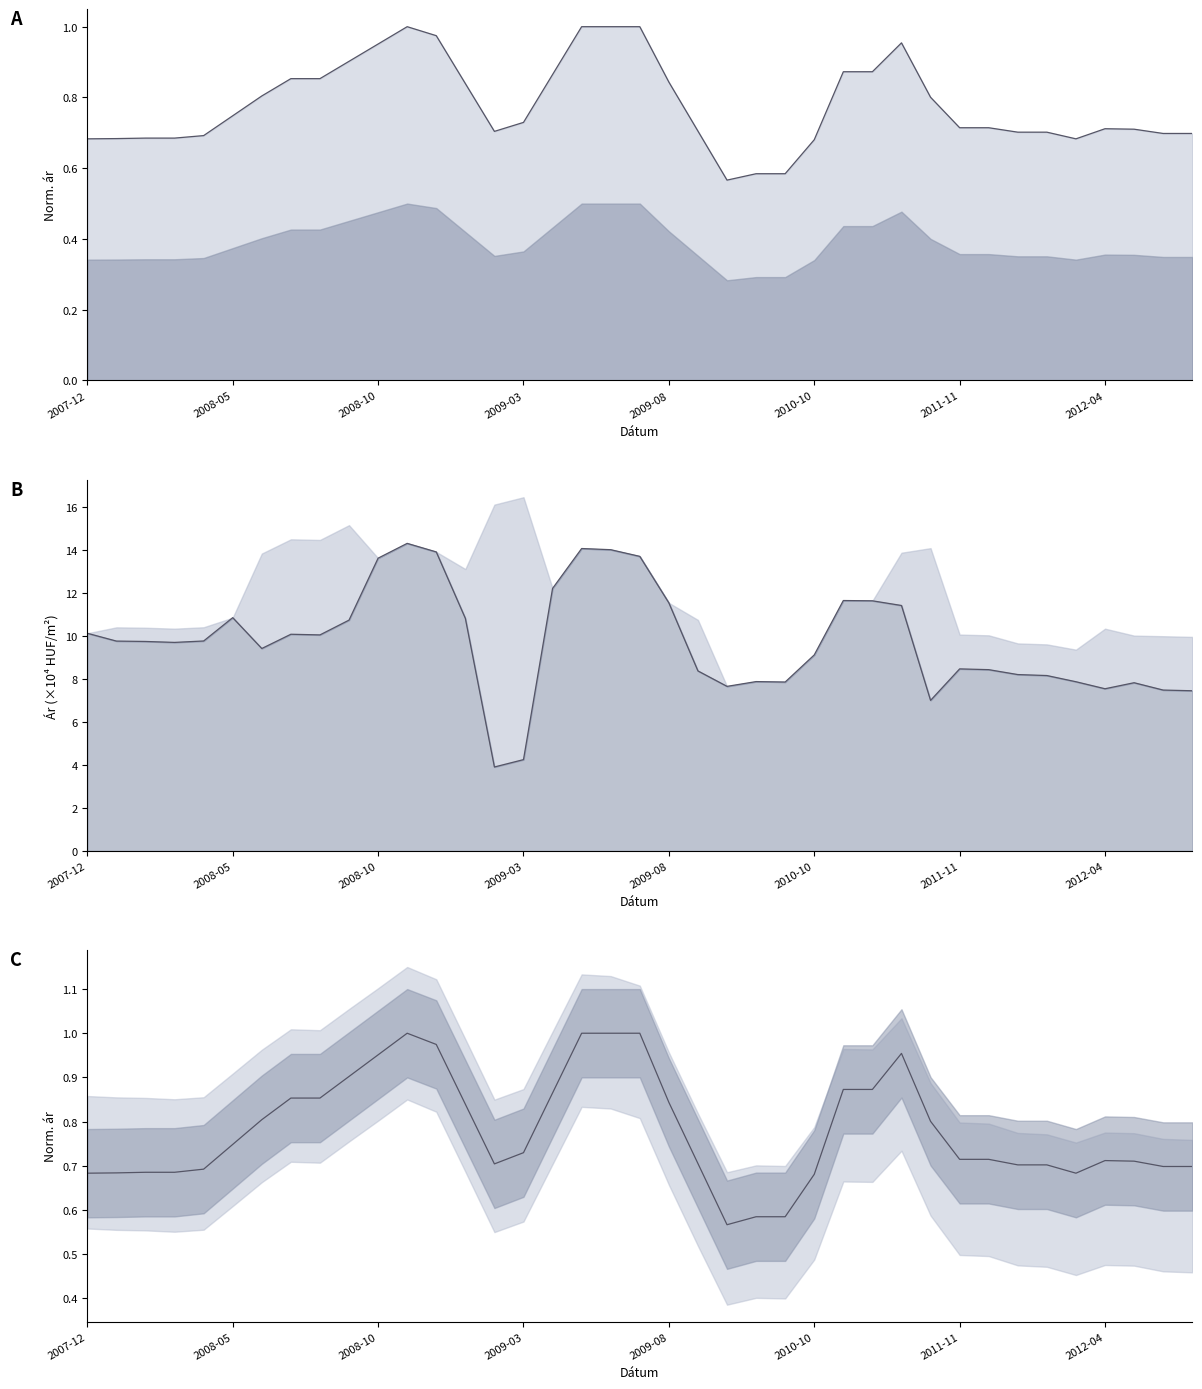

True or false: Szórás alsó határ and Átlagos négyzetméter ár intersect in this chart.

False